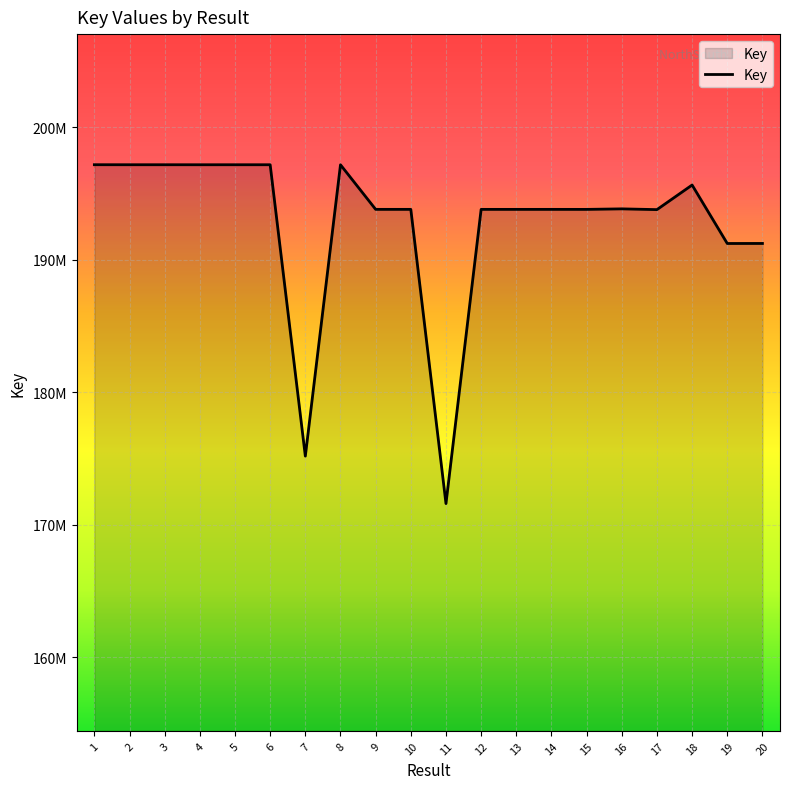

Is this an area chart (filled region under the line)?

Yes